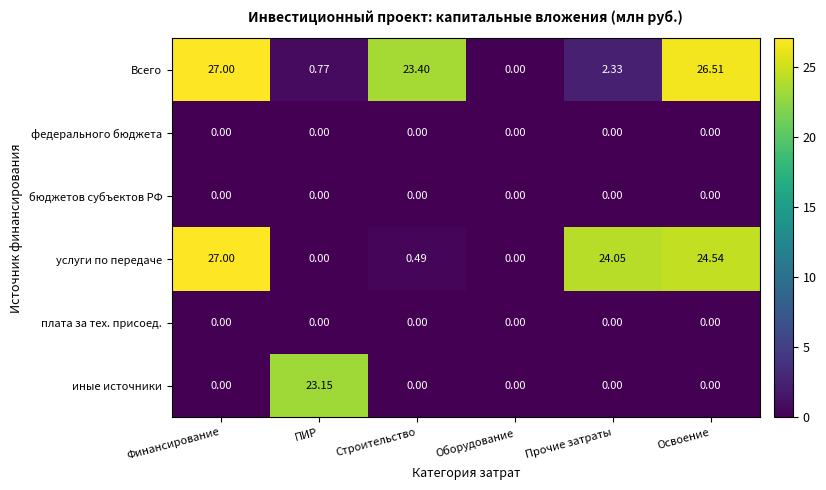

How many categories are shown in the chart?

6